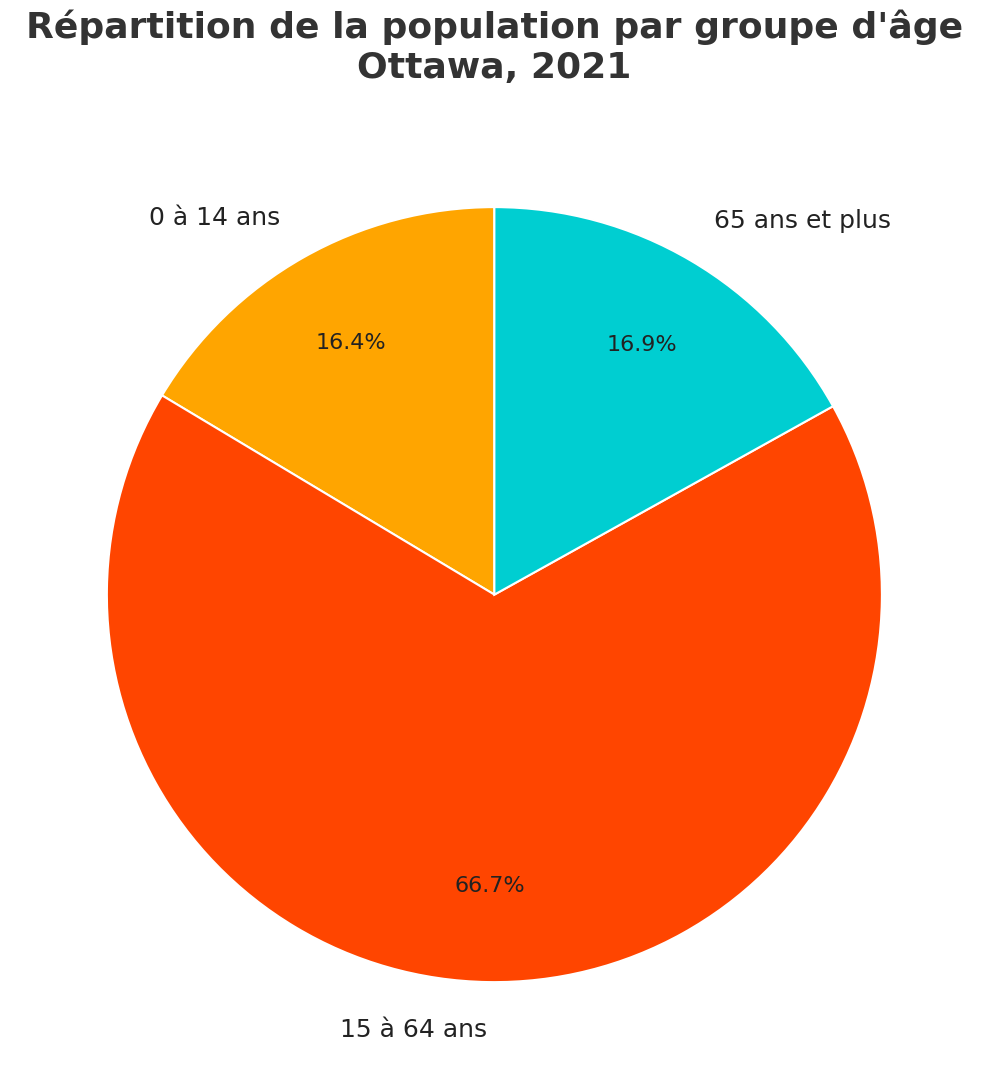

How many segments does this pie chart have?

3